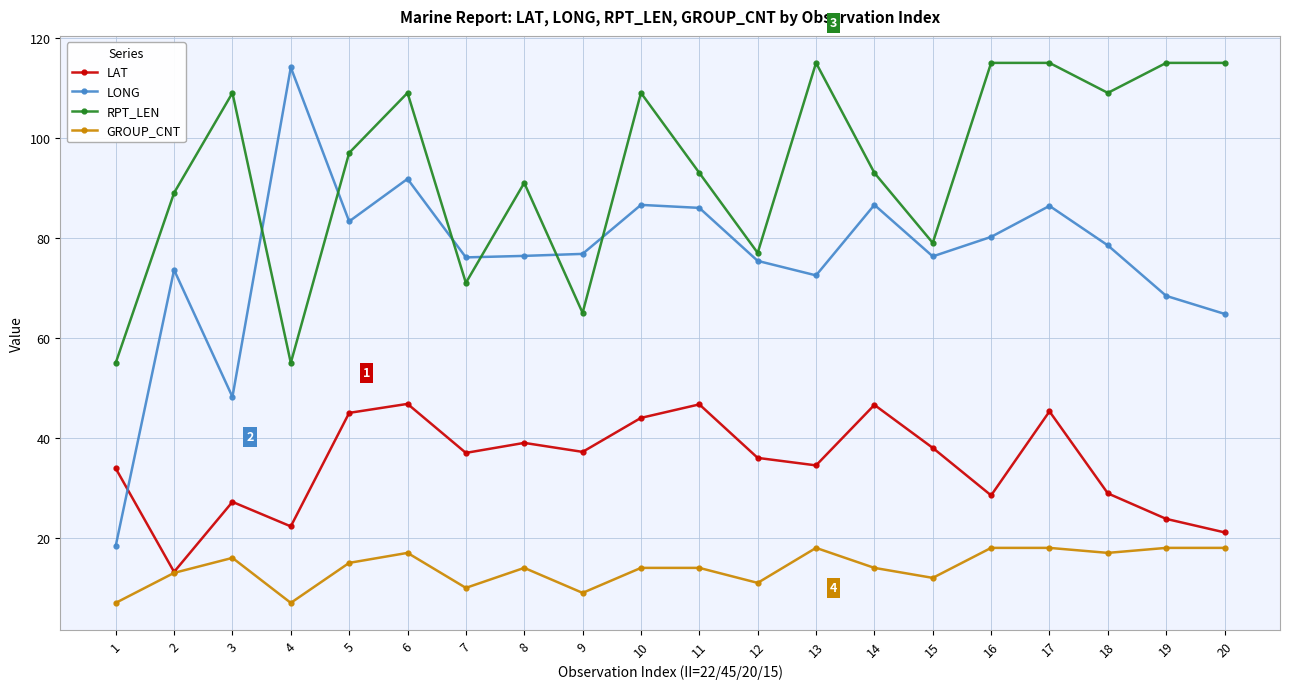

How many series are shown in this chart?

4